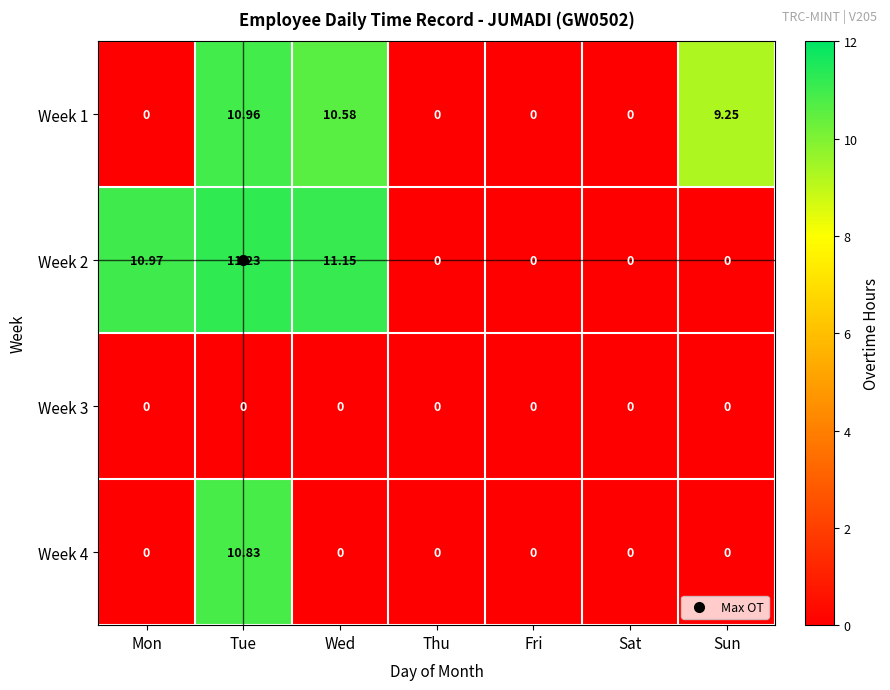

Which label corresponds to the largest value in the chart?

Tue